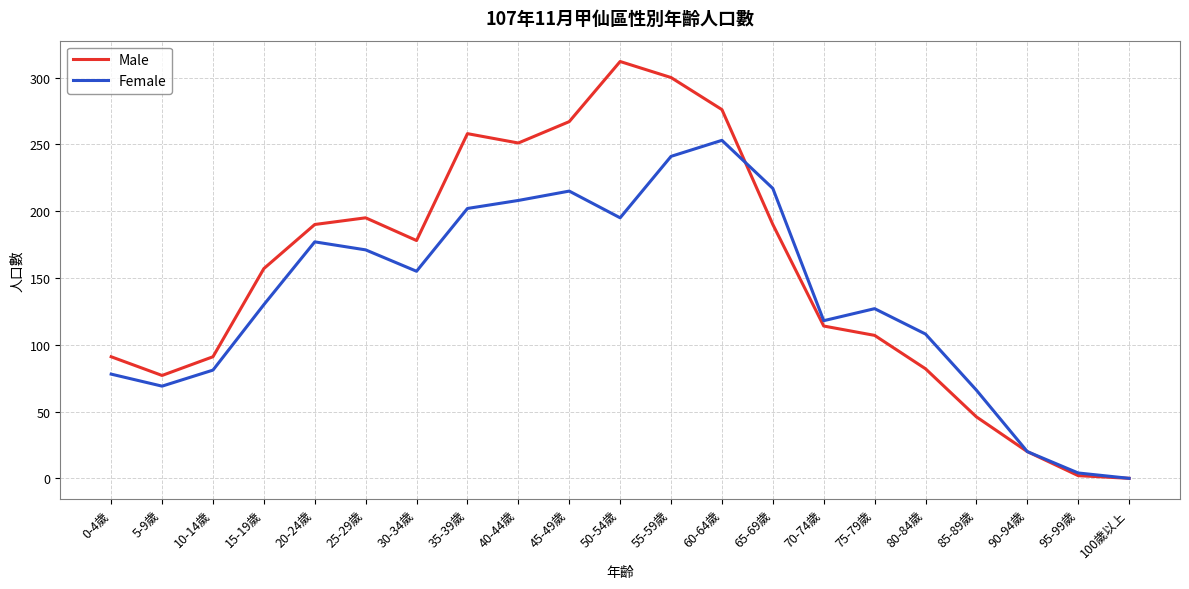

Which series has the largest total across all categories?

Male